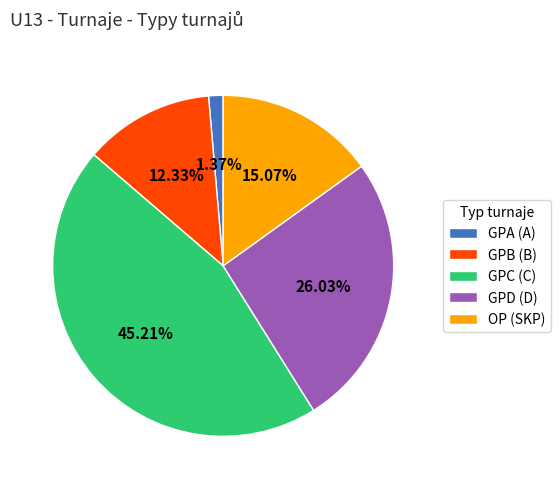

Which category has the biggest portion of the pie?

GPC (C)